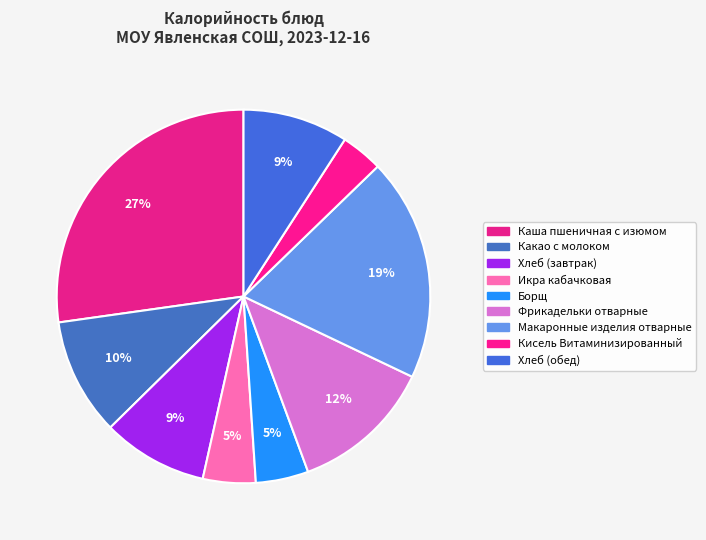

What is the largest slice in the pie chart?

Каша пшеничная с изюмом